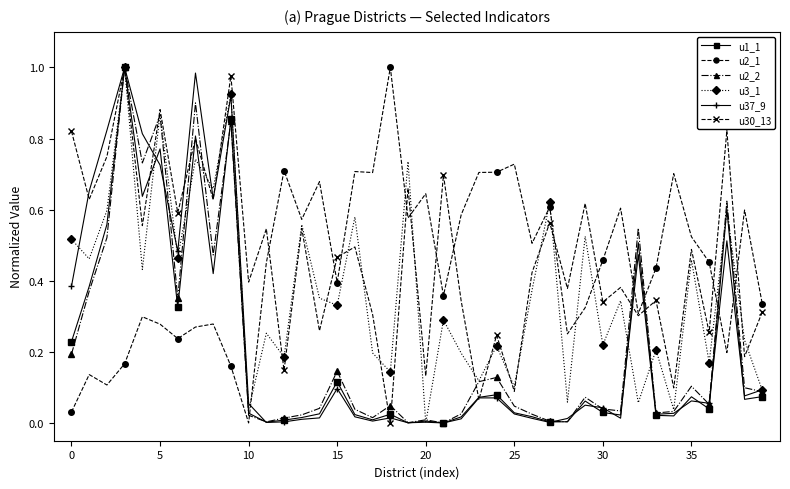

Is this an area chart (filled region under the line)?

No